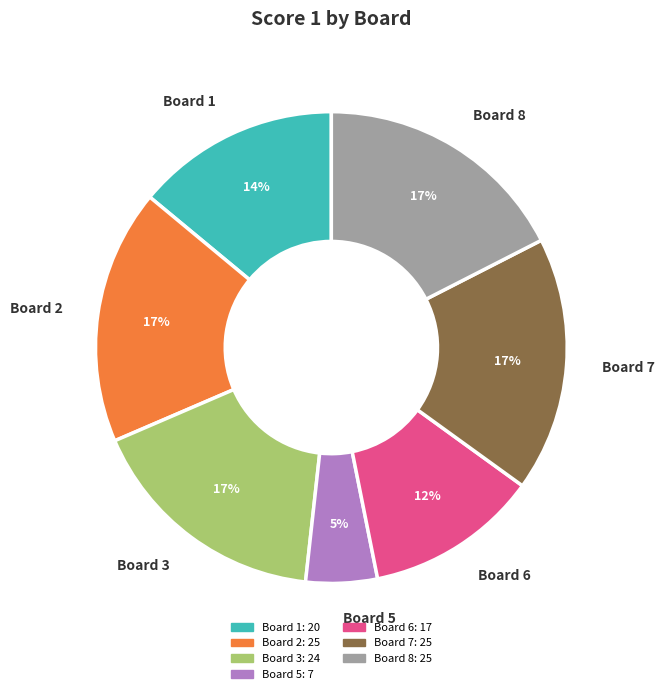

Is Board 8 the majority of the pie?

No